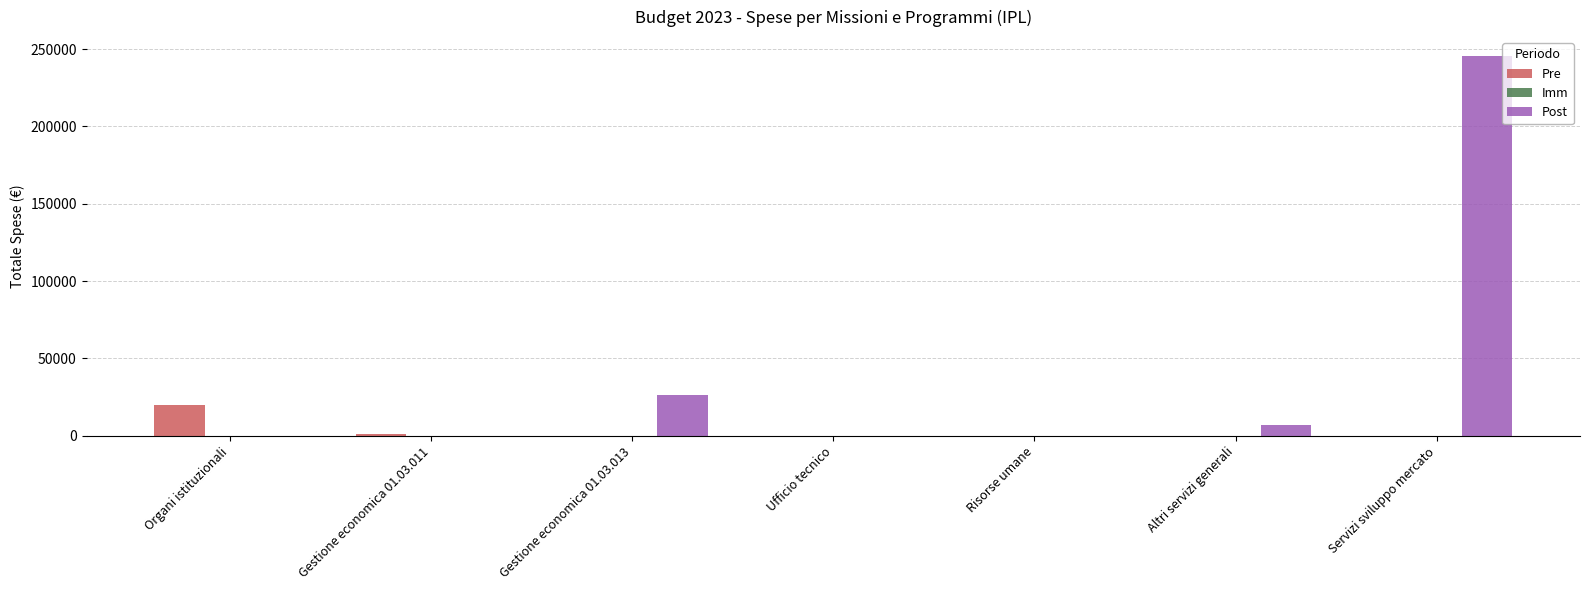

Are the bars grouped side by side (vs. stacked)?

Yes